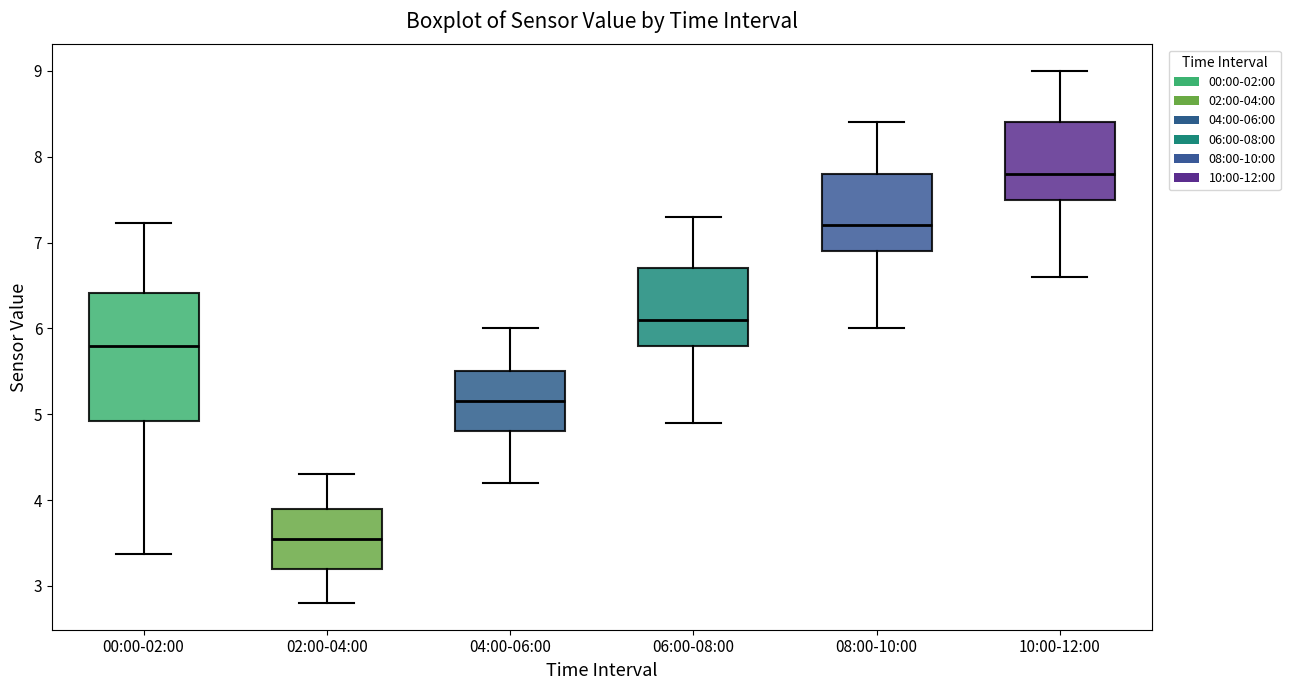

Comparing the boxes themselves (not the whiskers), which one is the tallest?

00:00-02:00